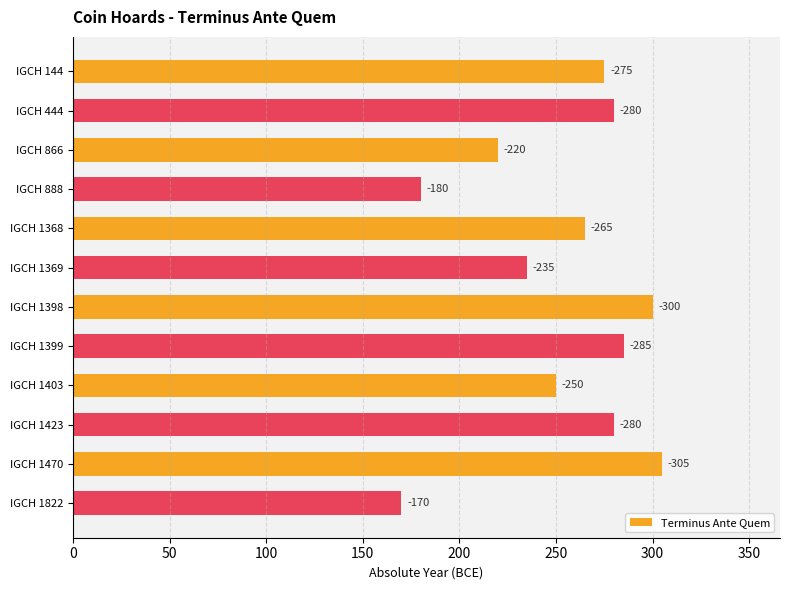

Does the chart contain any negative values?

No